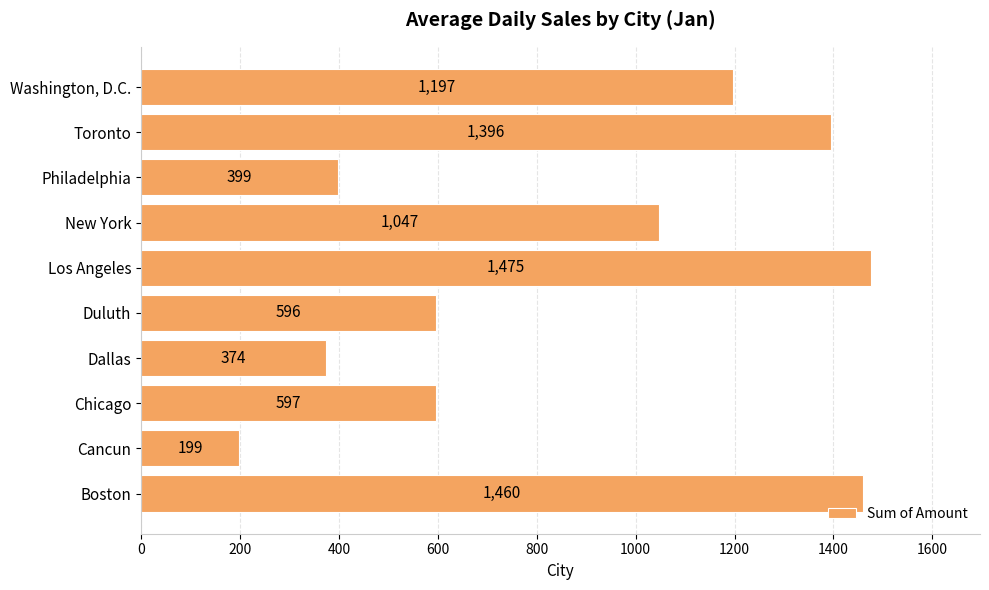

Reading top to bottom, extract all data points from this chart.

1197	1396	399	1047	1475	596	374	597	199	1460